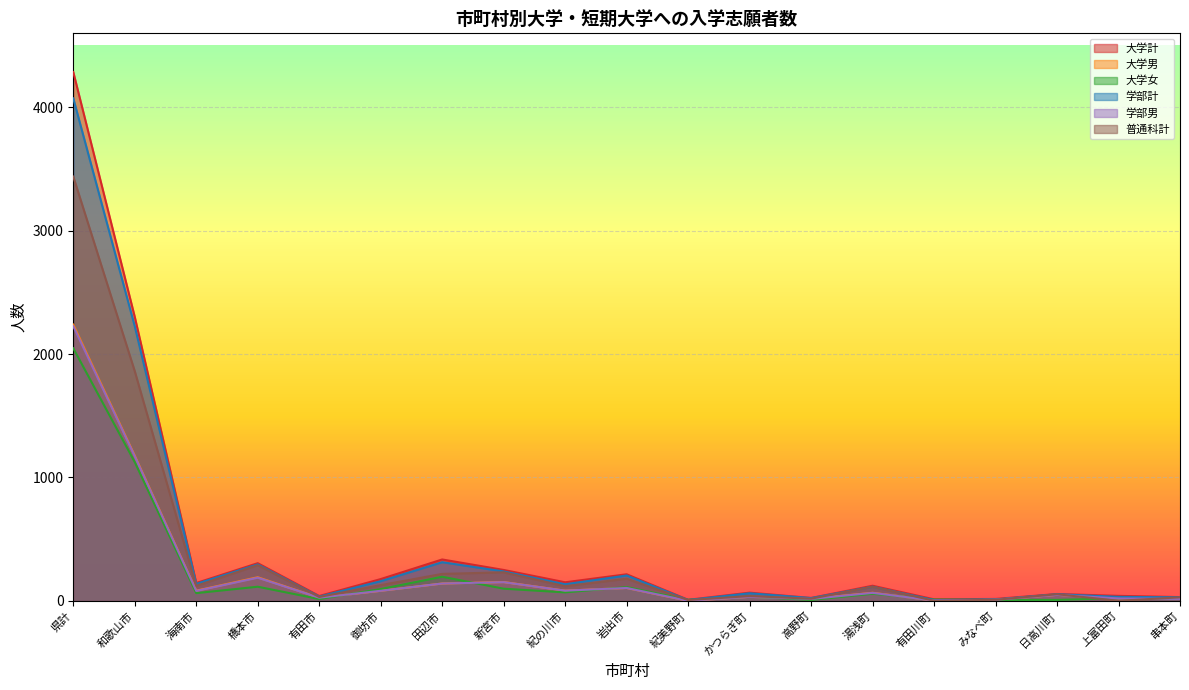

What is the label of the 3rd point from the right?

日高川町